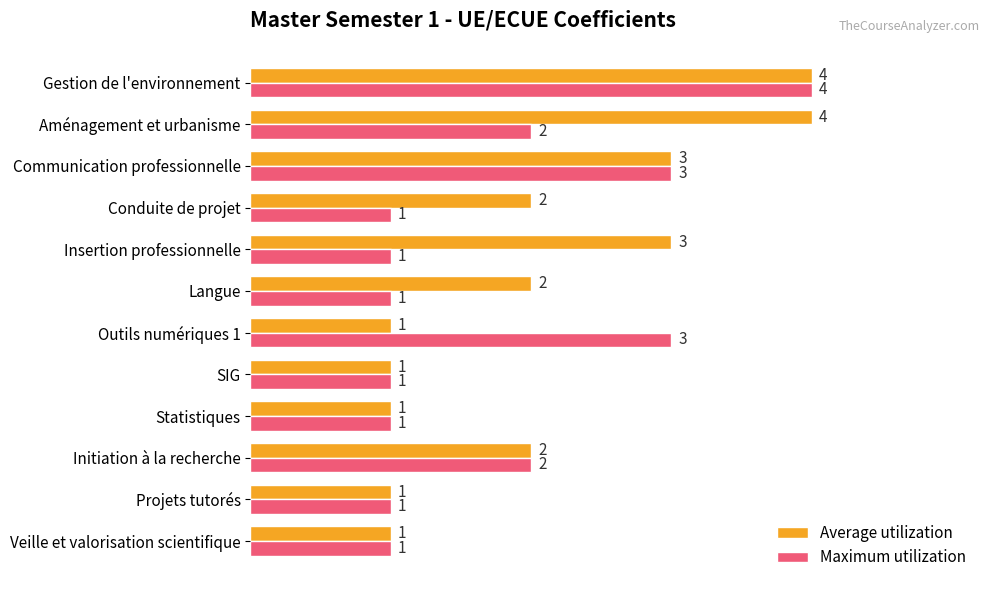

What is the maximum value shown in the chart?

4